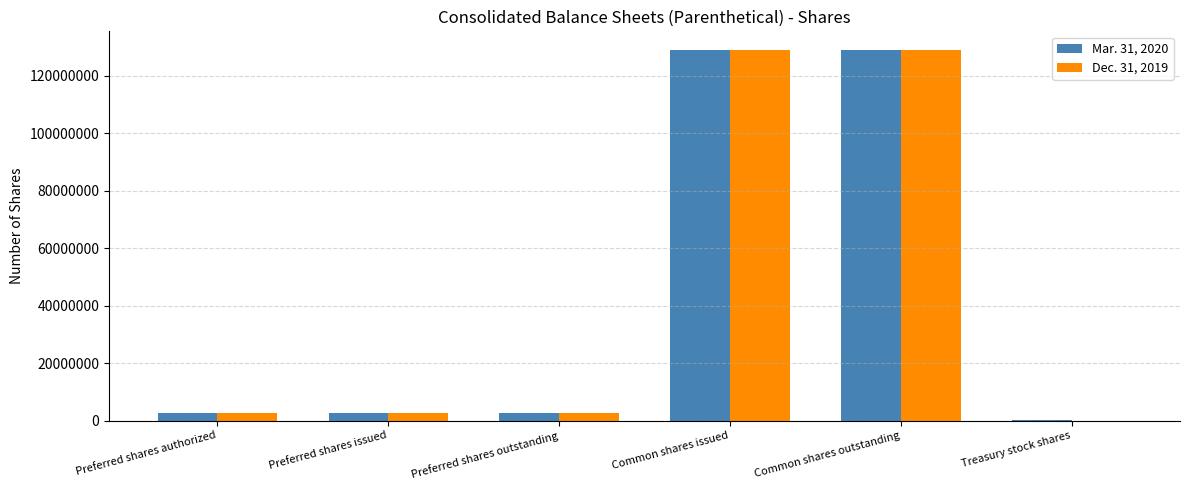

The value of Mar. 31, 2020 at Common shares outstanding is 129005827. True or false?

True